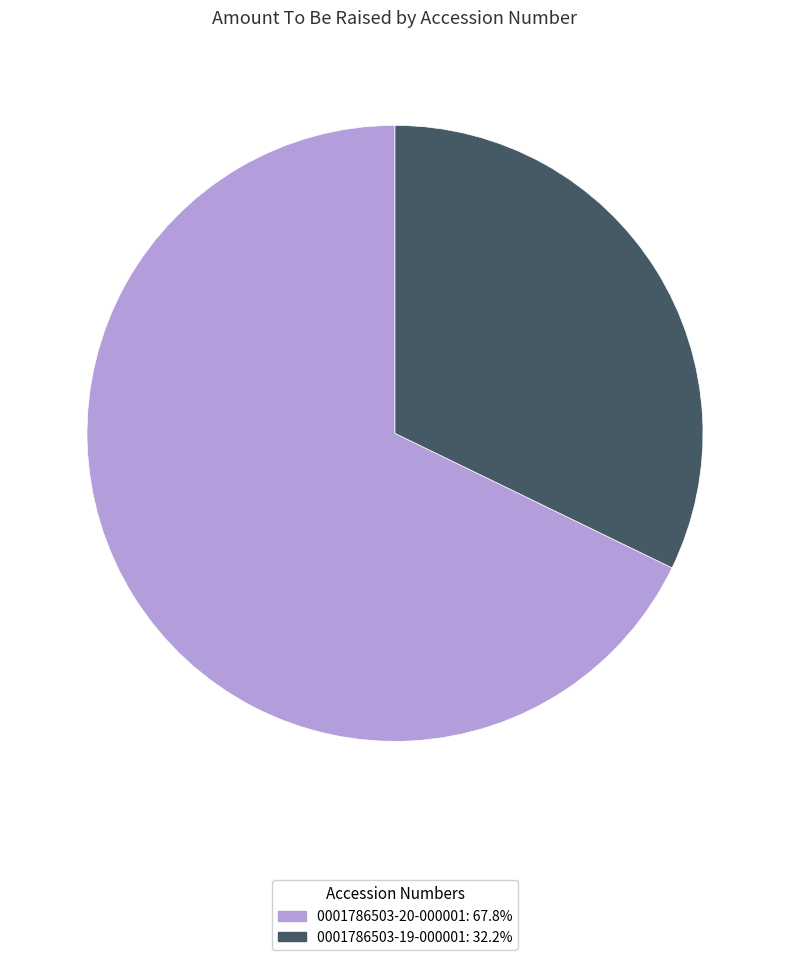

Which has a higher value, 0001786503-19-000001 or 0001786503-20-000001?

0001786503-20-000001